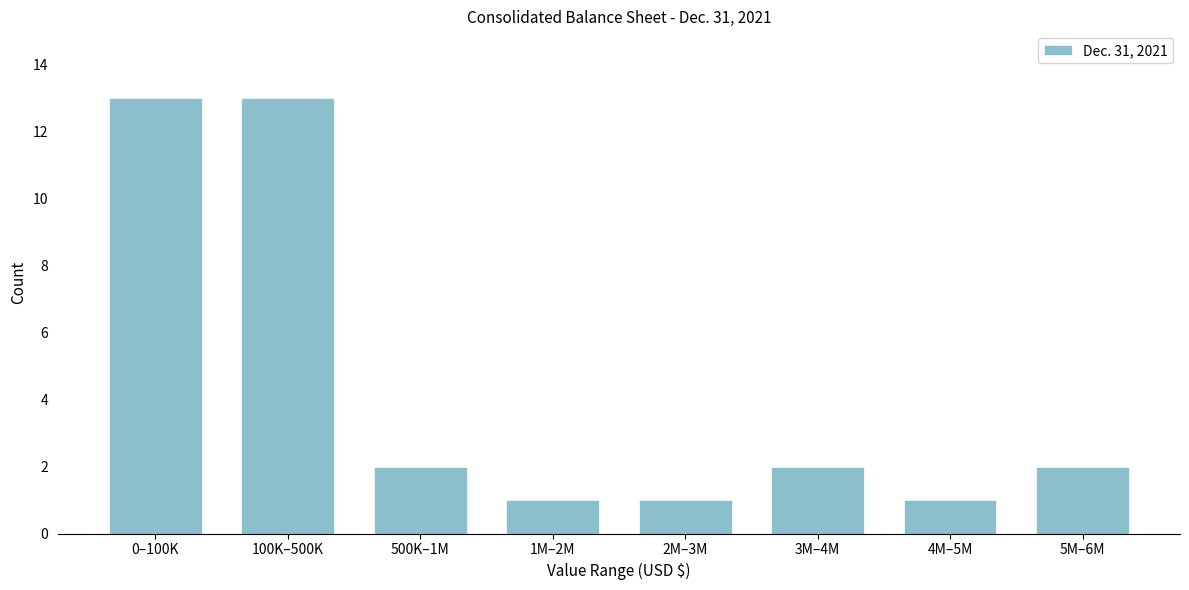

Reading left to right, transcribe all the data shown in this chart.

0–100K=13	100K–500K=13	500K–1M=2	1M–2M=1	2M–3M=1	3M–4M=2	4M–5M=1	5M–6M=2